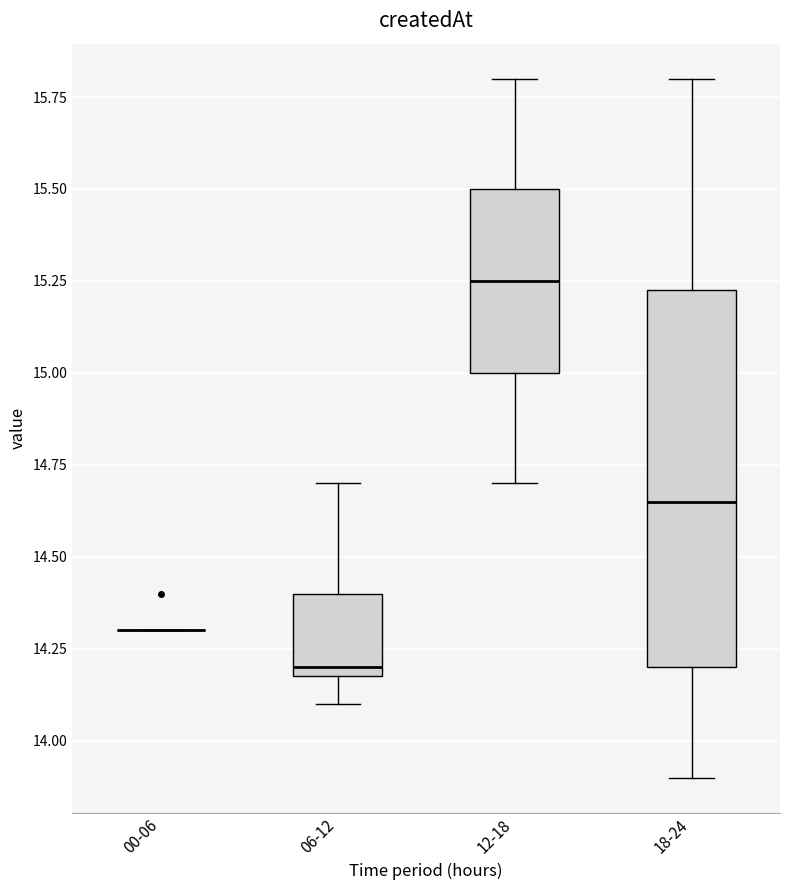

Comparing the boxes themselves (not the whiskers), which one is the tallest?

18-24